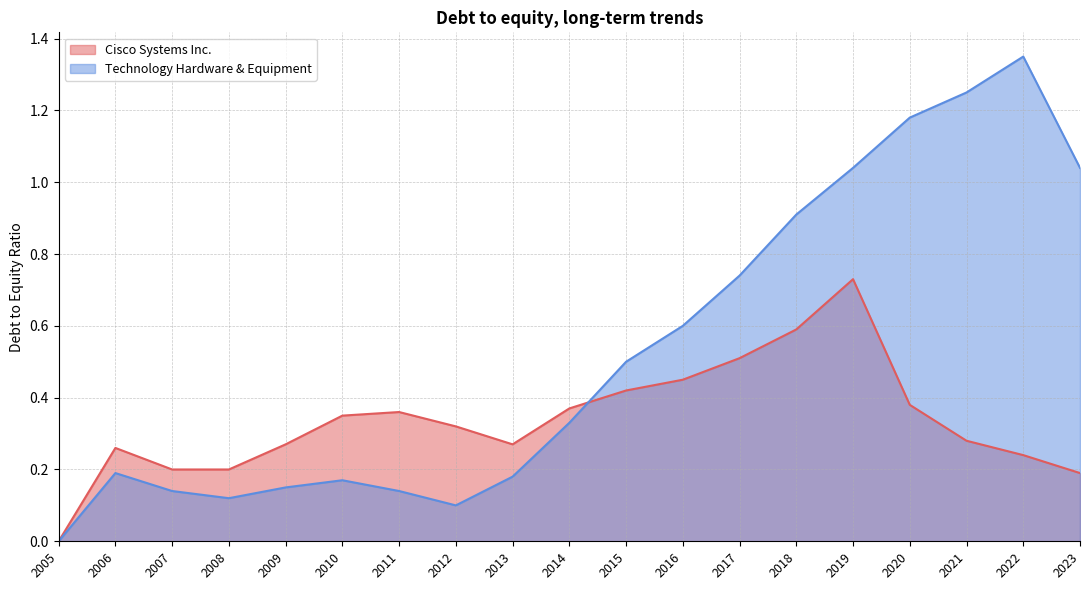

At which category is the sum across all series the highest?

2019